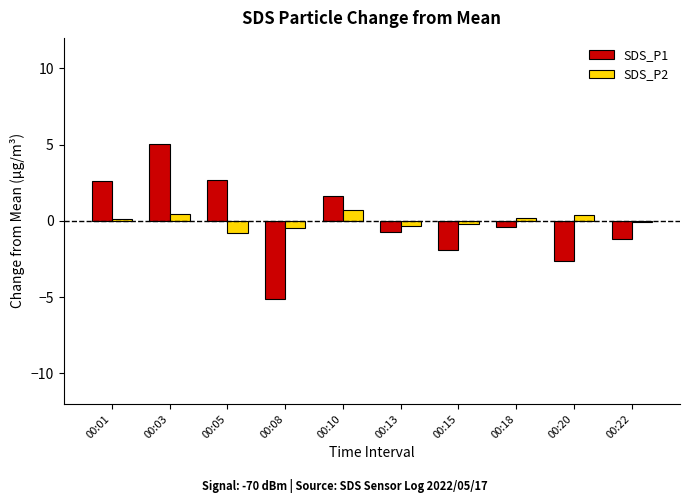

At which category does the chart reach its peak across all series?

00:03